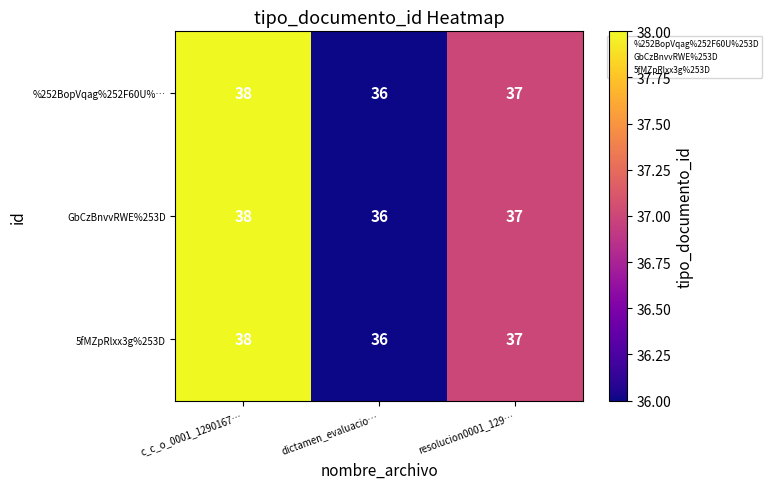

Is the value of %252BopVqag%252F60U%… at dictamen_evaluacio… greater than the value of GbCzBnvvRWE%253D at c_c_o_0001_1290167…?

No